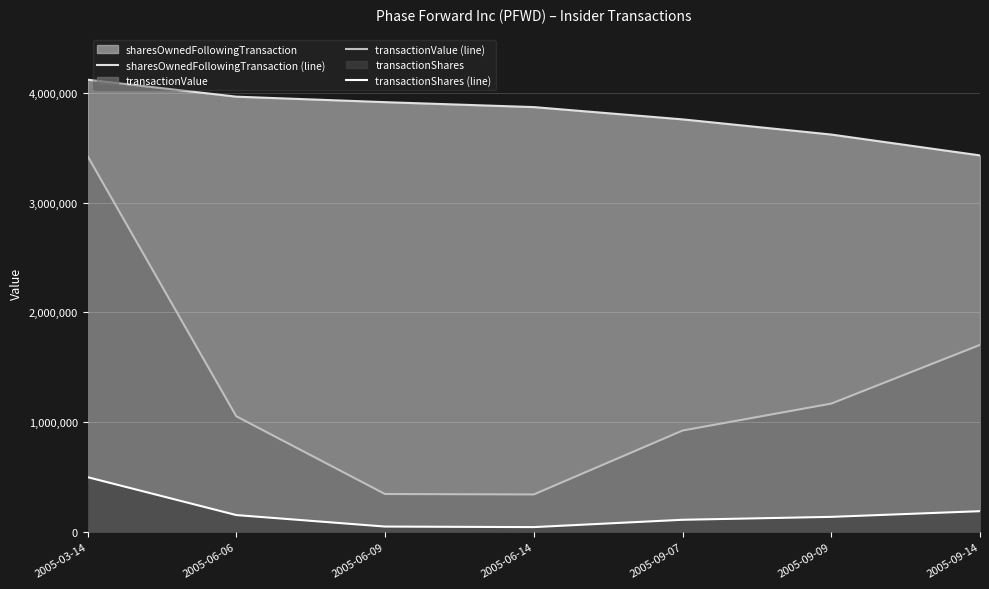

What is the value of the sharesOwnedFollowingTransaction (line) point at the 4th from the left?

3869803